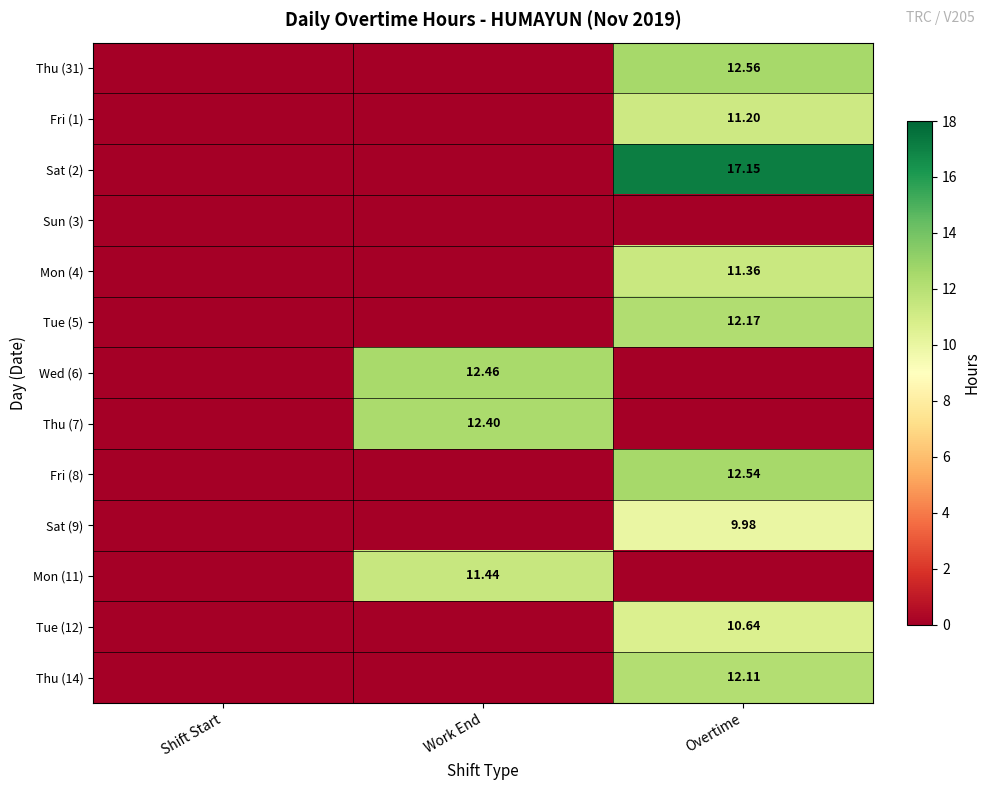

The value of Tue (5) at Work End is 0.0. True or false?

True